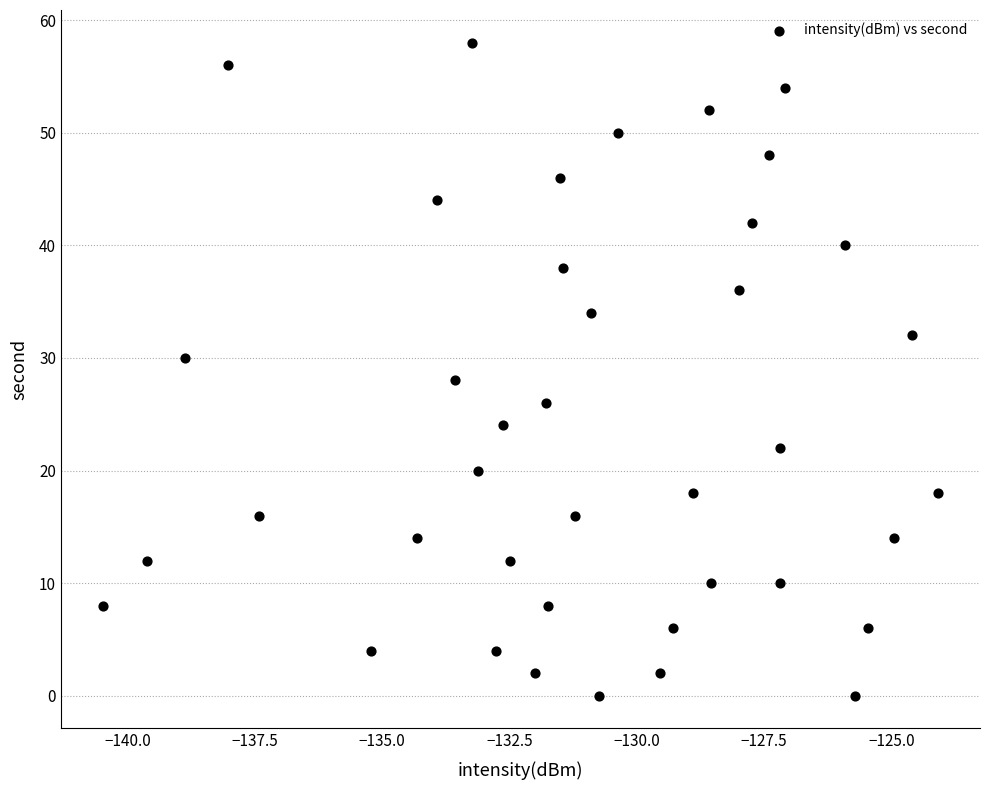

What is the range of Y values (max minus min)?

58